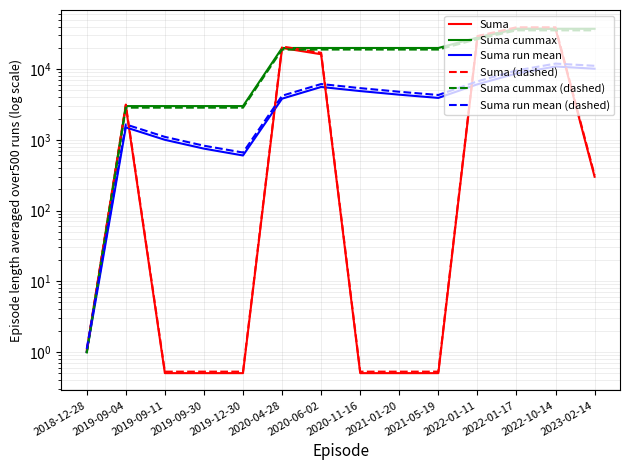

What is the label of the 14th point from the left?

2023-02-14